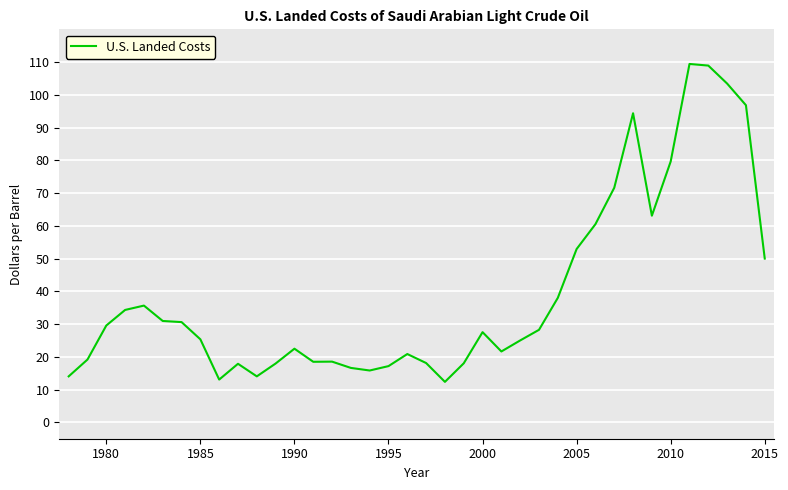

What is the difference between the maximum and minimum values?

97.1